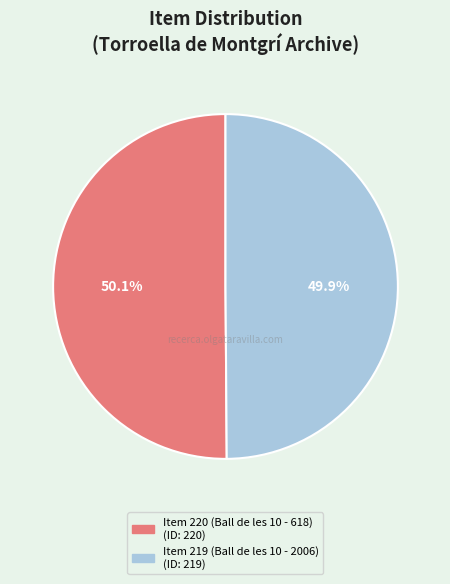

Approximately how many times larger is the value at Item 220 (Ball de les 10 - 618) compared to Item 219 (Ball de les 10 - 2006)?

1.0